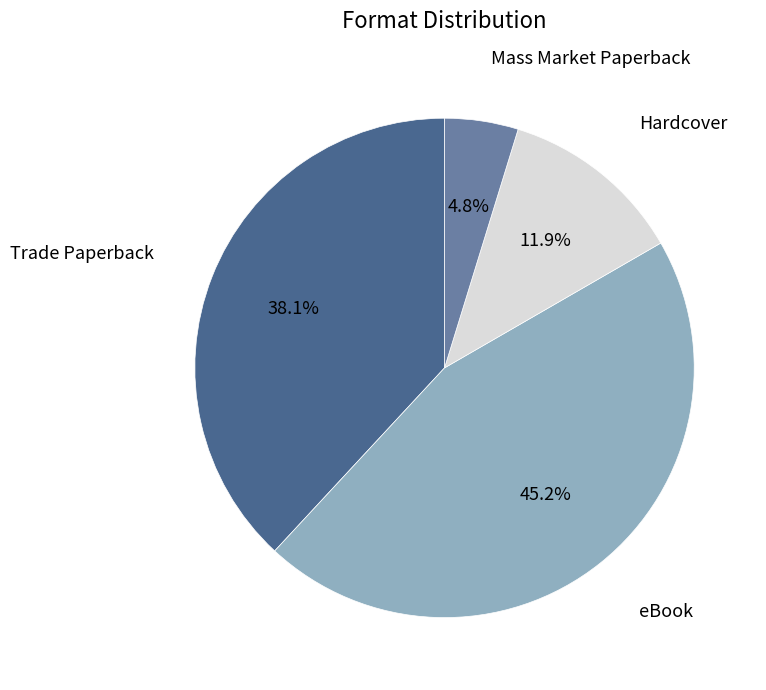

How many segments does this pie chart have?

4